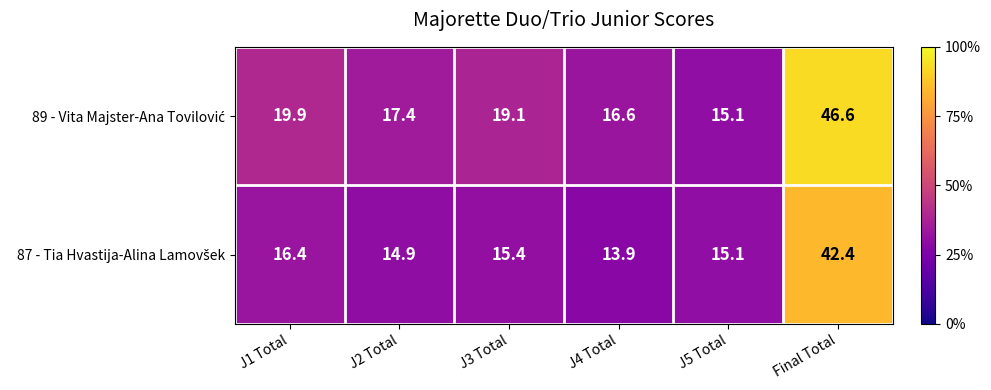

Which category has the lowest value across all series?

J4 Total